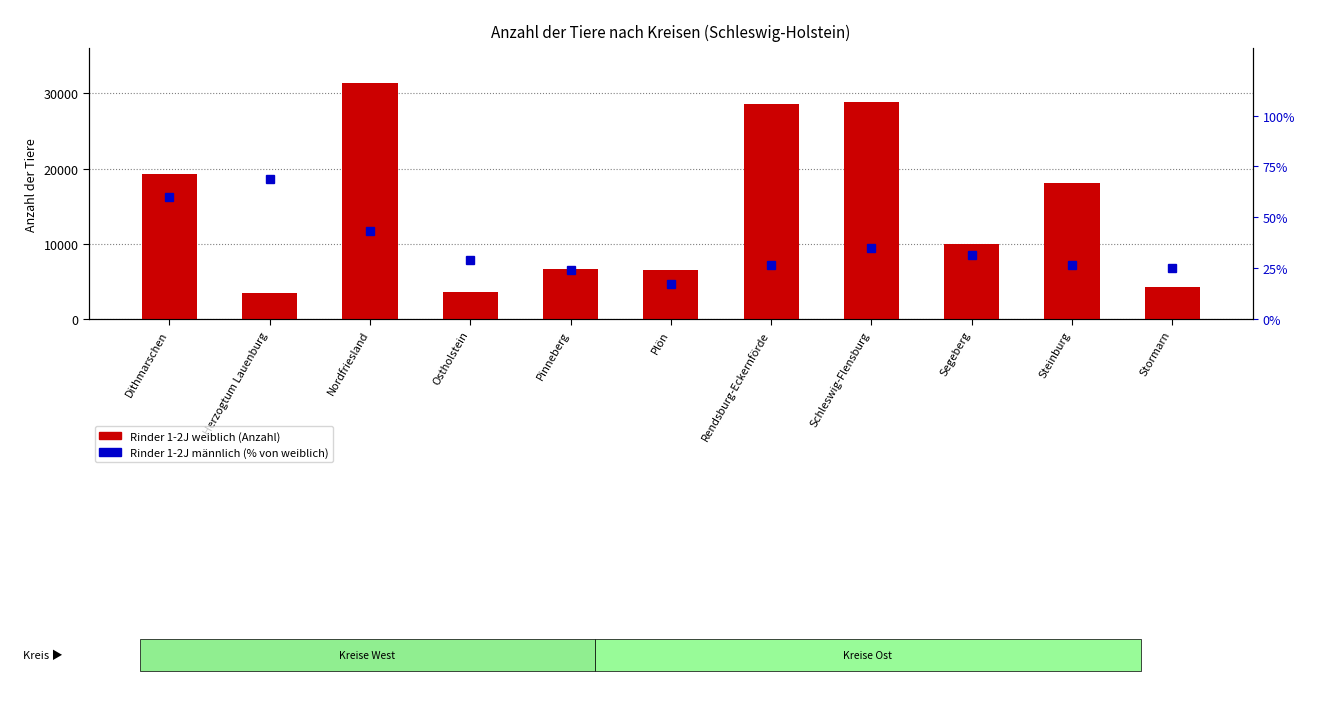

How many series are shown in this chart?

2